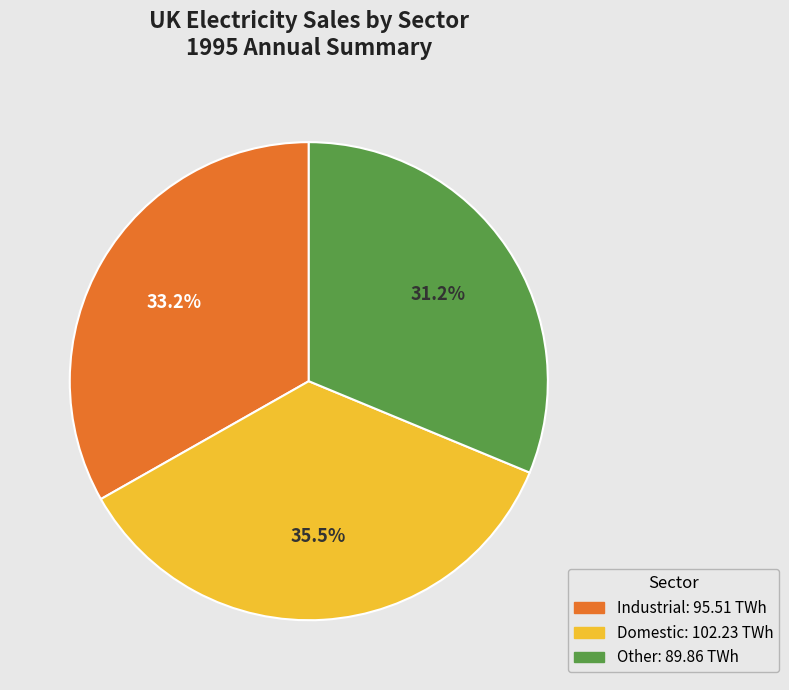

Is there any slice that represents more than half of the pie?

No